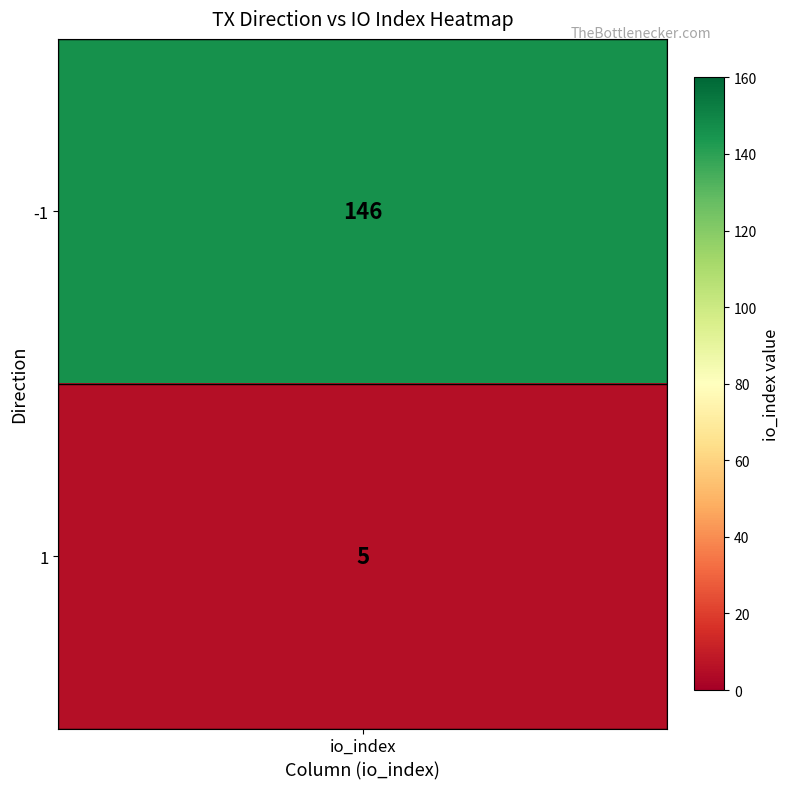

Reading right to left, what are all the values shown in this chart?

5	146